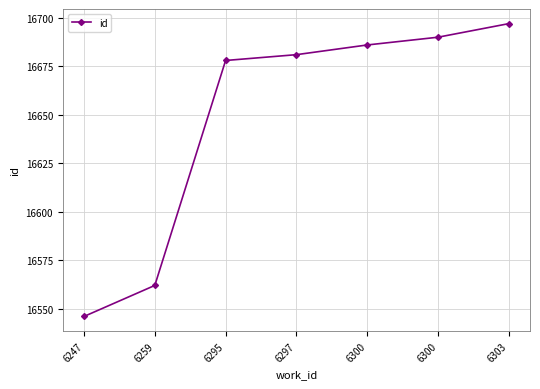

What is the sum of all values?

116540